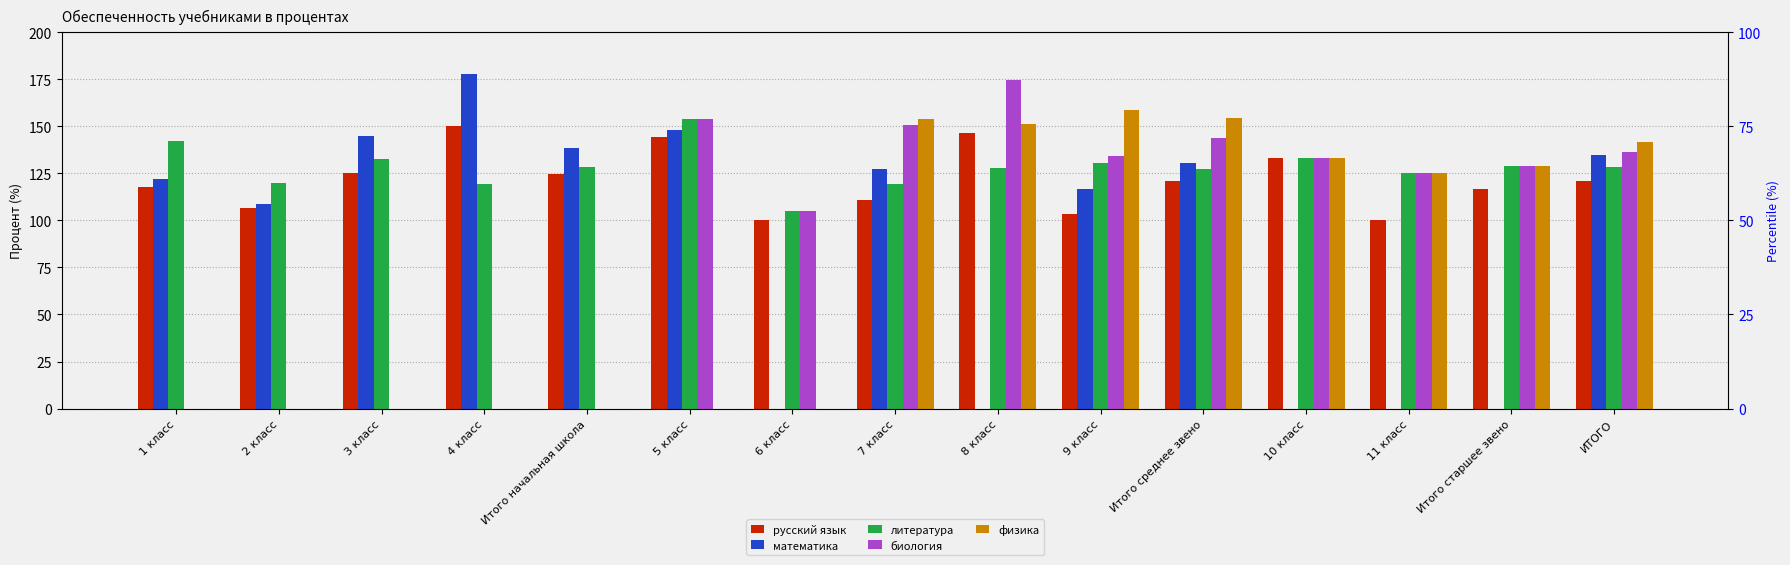

What is the total value across all series at 5 класс?

600.0